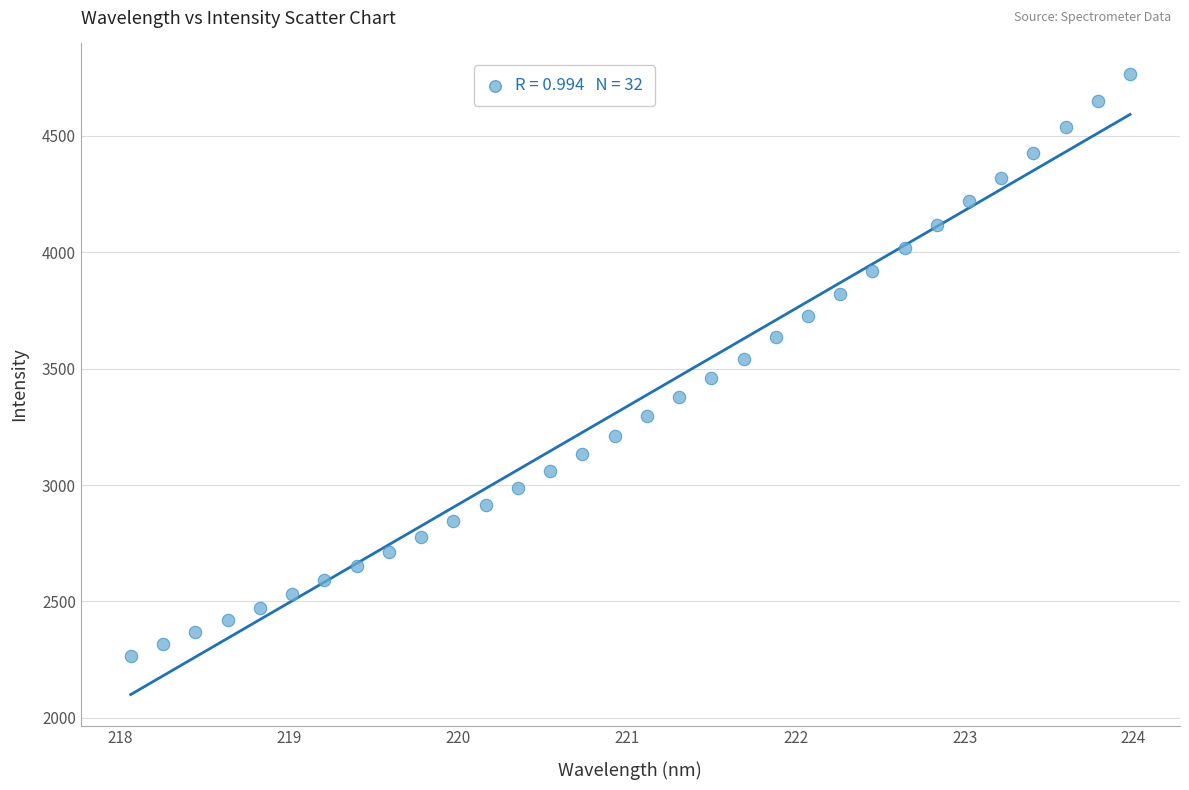

What is the range of Y values (max minus min)?

2497.4